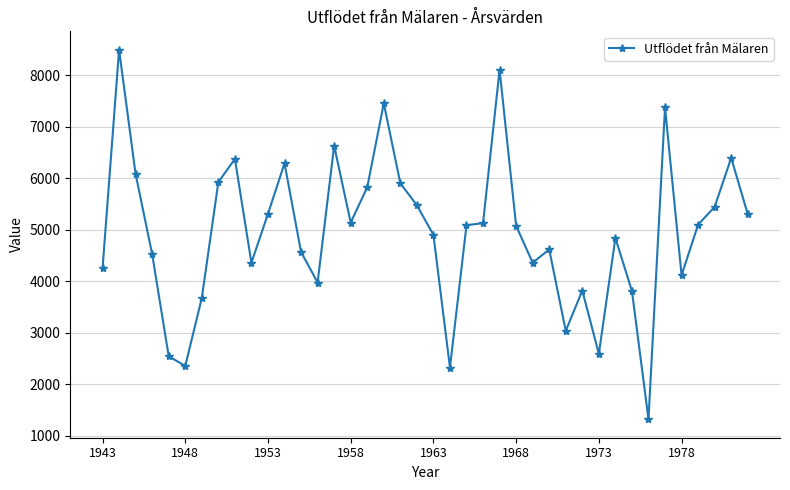

What is the value of the 9th point from the left?

6378.3